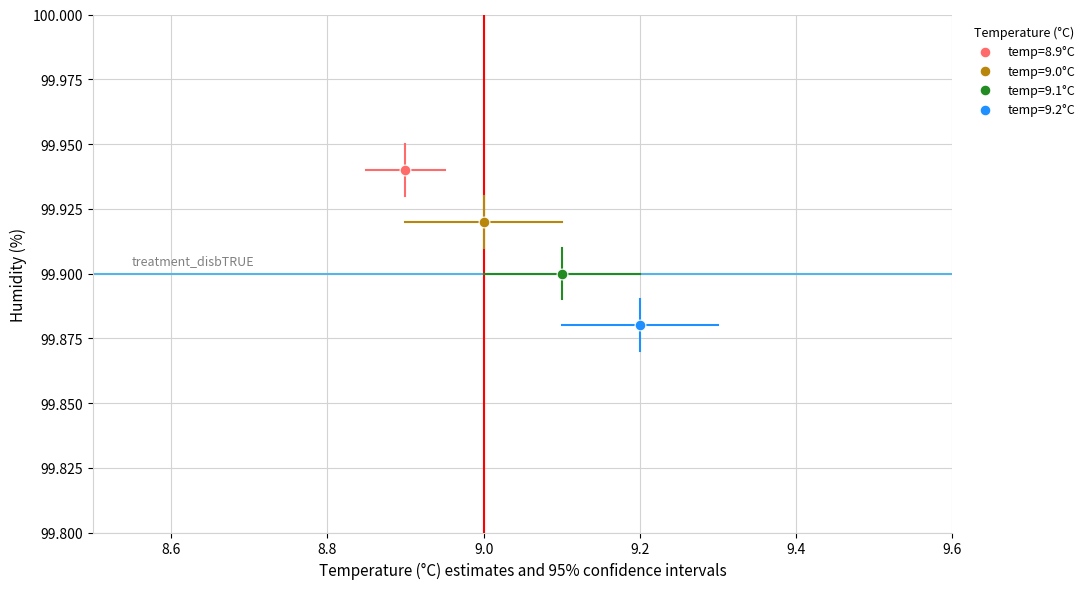

Which series reaches the maximum Y coordinate?

temp=8.9°C